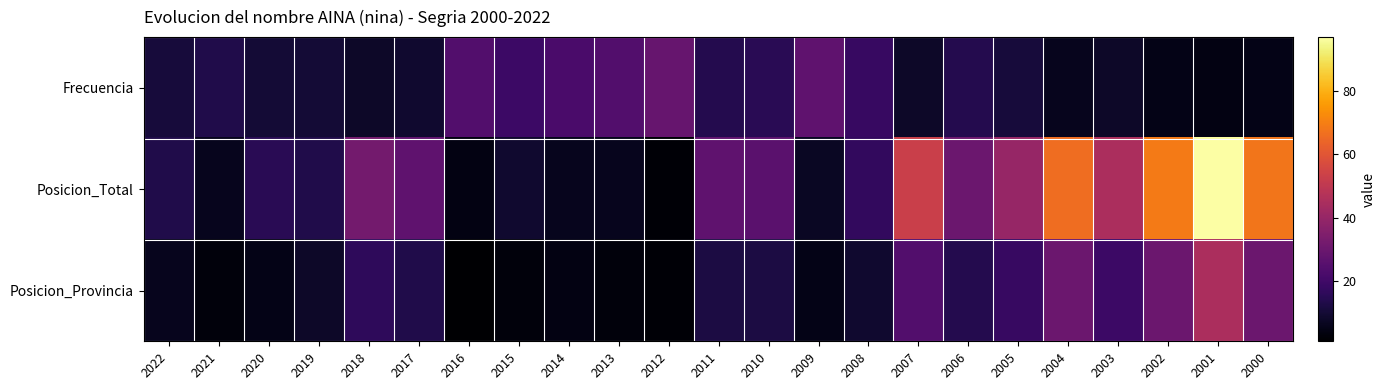

Count the number of categories in the chart.

23